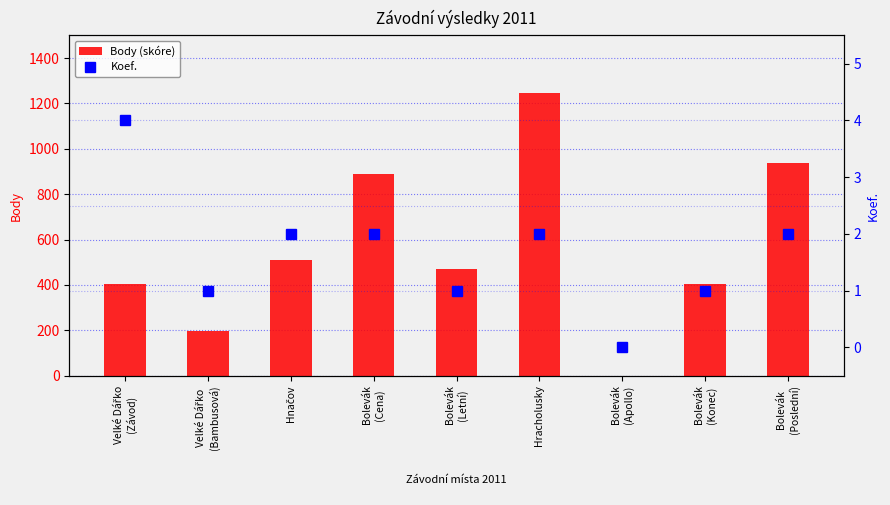

List the series in order of their overall mean, lowest first.

Koef., Body (skóre)